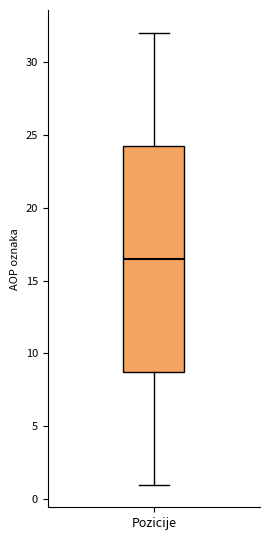

Where does the median line of the box for Pozicije sit on the y-axis? The values are not printed on the chart, so give them approximately, as read against the axis.

16.5